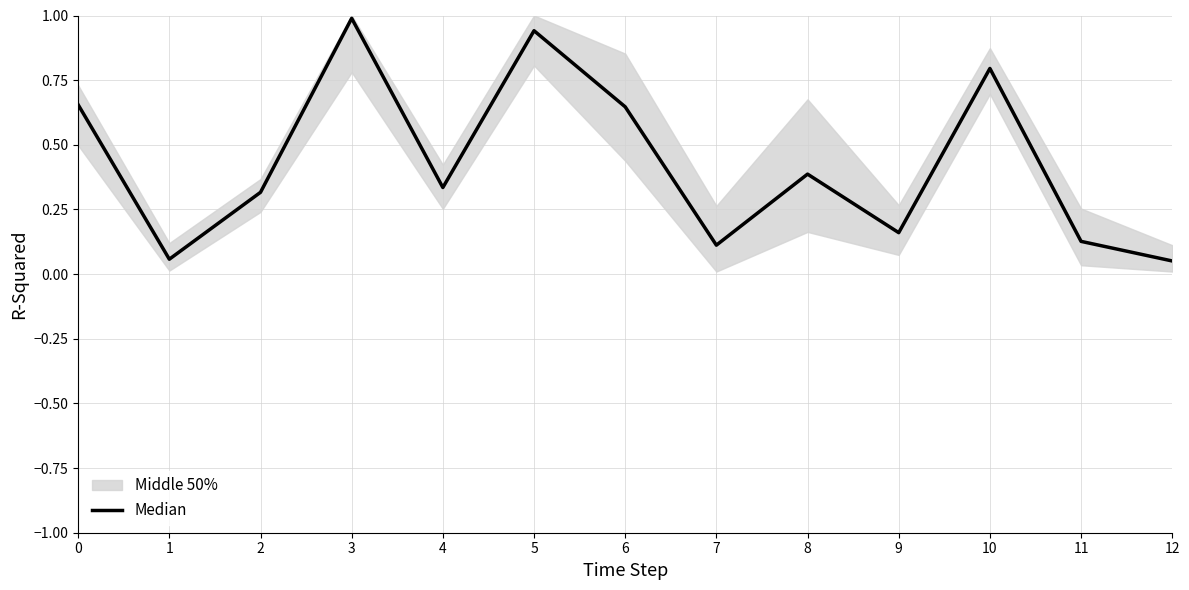

What is the greatest value displayed?

1.0